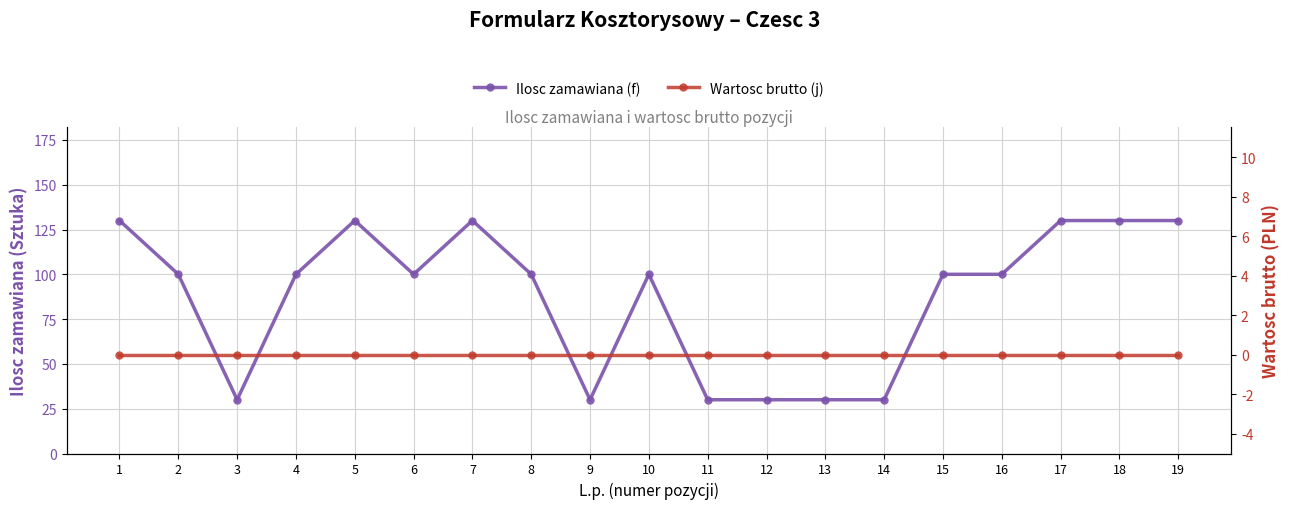

What is the spread (max minus min) of values at 7?

130